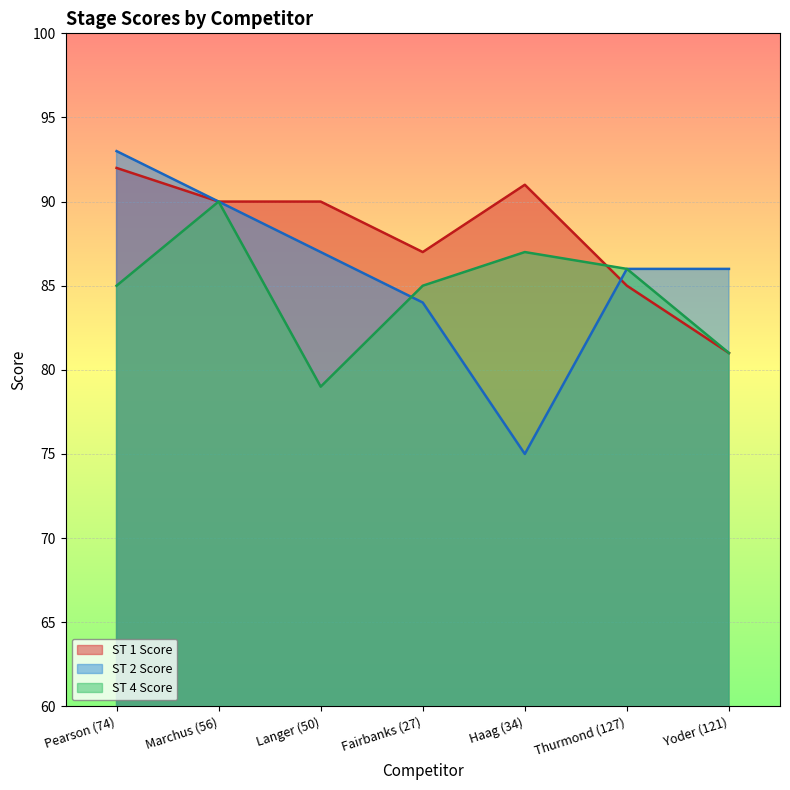

The ST 1 Score series shows 35 at Haag (34). True or false?

False